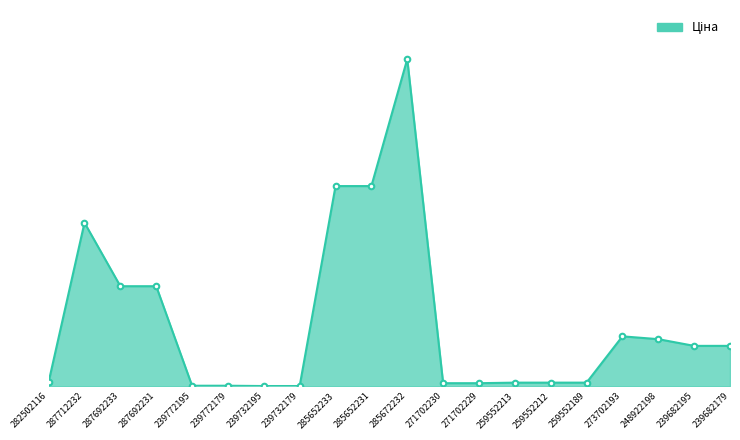

What is the change in value from 239772195 to 239732195?

-56.7